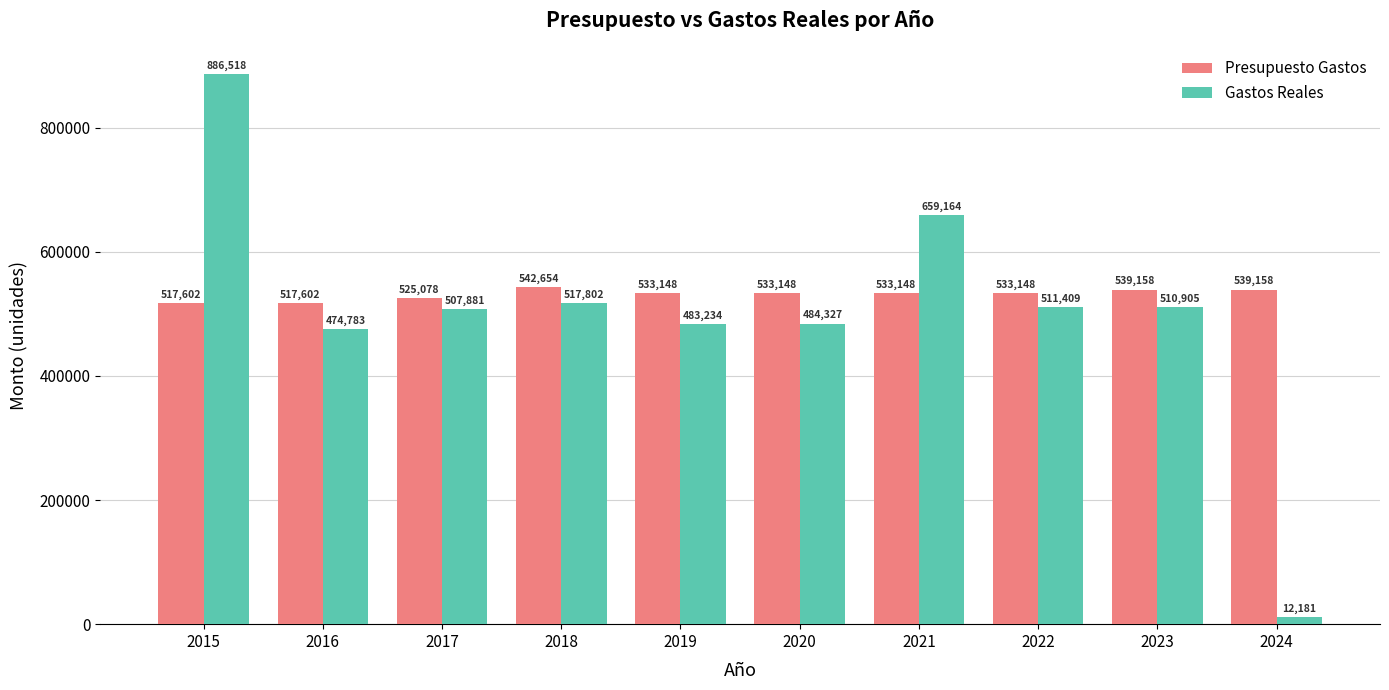

Which series has the largest total across all categories?

Presupuesto Gastos